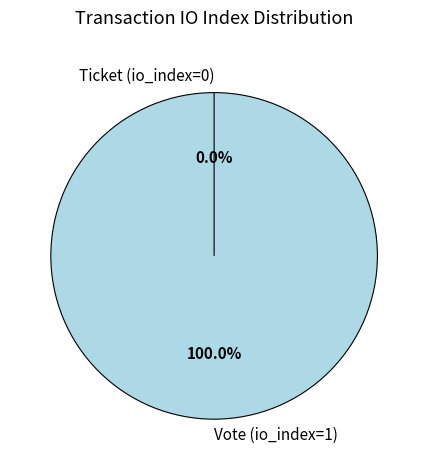

What is the change in value from Vote (io_index=1) to Ticket (io_index=0)?

-1